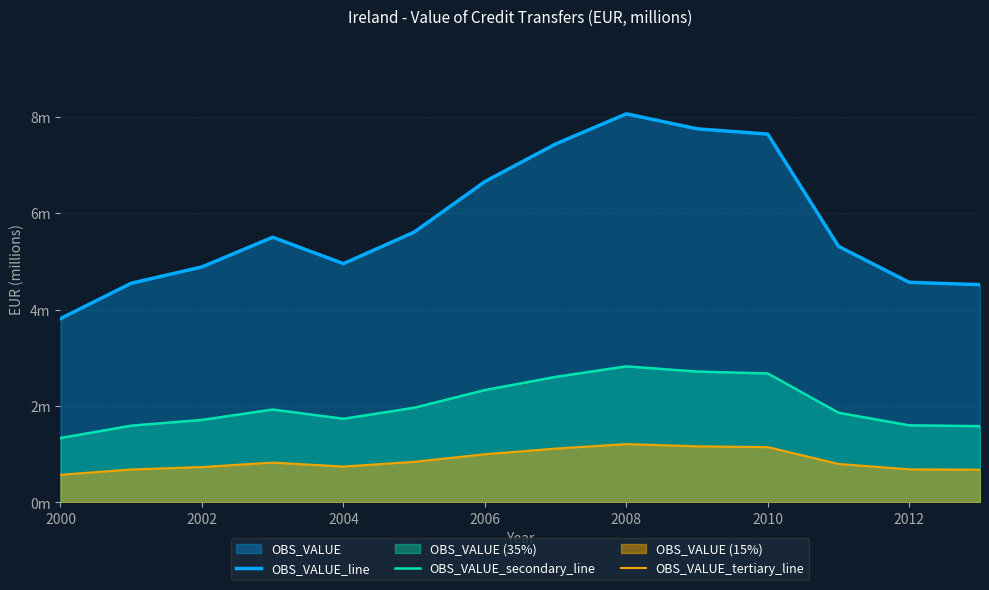

Reading left to right, list all the values displayed in this chart.

OBS_VALUE_line: 3.8	4.5	4.9	5.5	5.0	5.6	6.7	7.4	8.1	7.8	7.6	5.3	4.6	4.5
OBS_VALUE_secondary_line: 1.3	1.6	1.7	1.9	1.7	2.0	2.3	2.6	2.8	2.7	2.7	1.9	1.6	1.6
OBS_VALUE_tertiary_line: 0.6	0.7	0.7	0.8	0.7	0.8	1.0	1.1	1.2	1.2	1.1	0.8	0.7	0.7